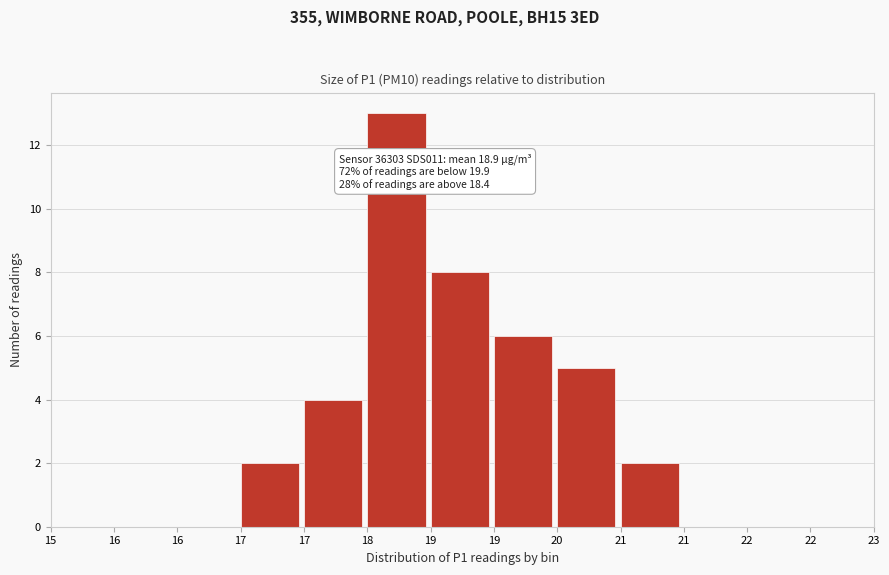

Are the bars horizontal?

No